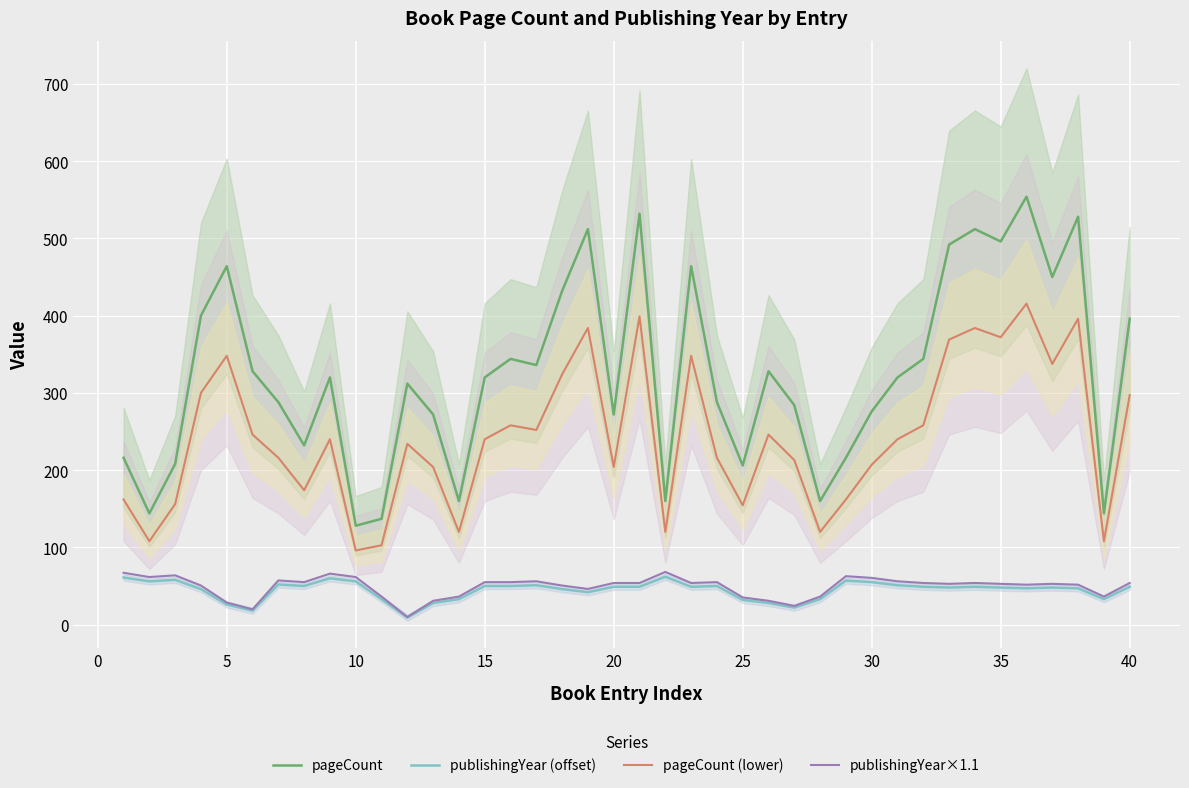

How many interior local valleys does the pageCount (lower) series have?

12